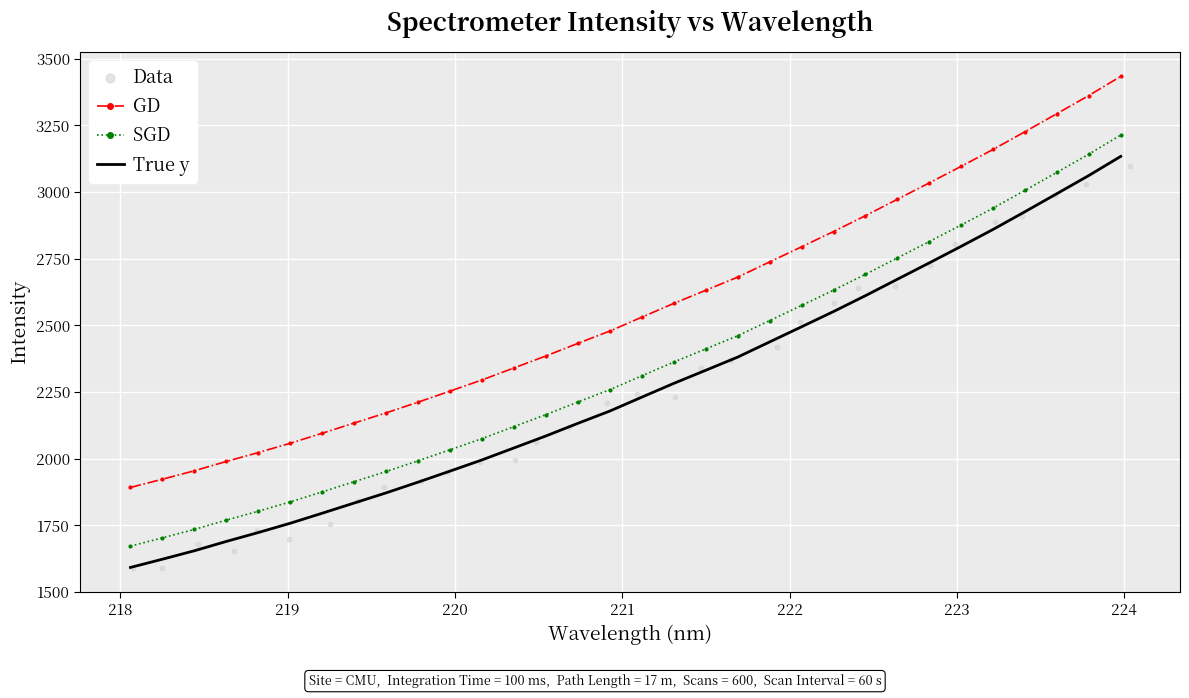

At how many categories does at least one series exceed 1825?

32